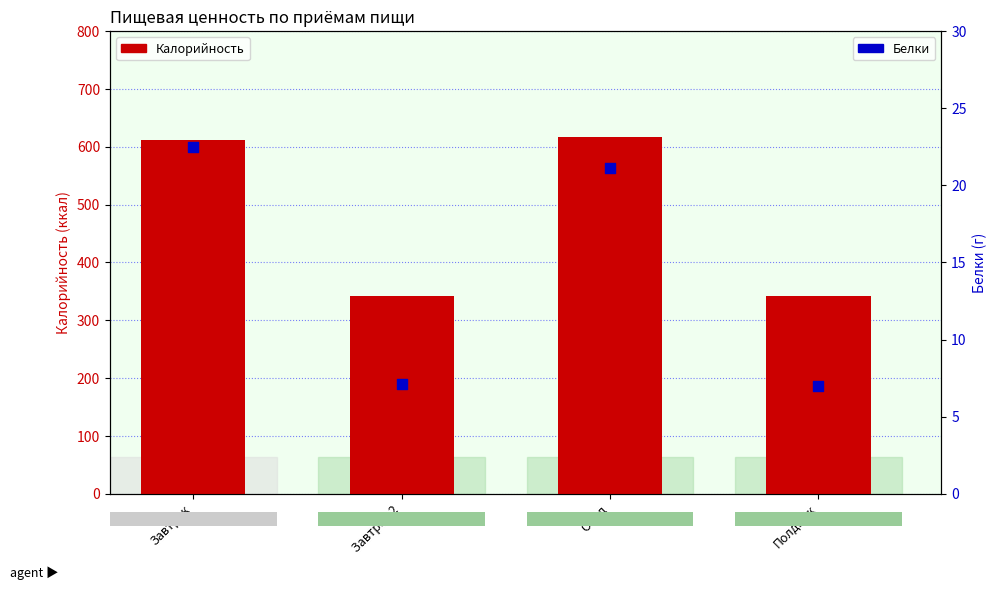

Which series has the largest total across all categories?

Калорийность